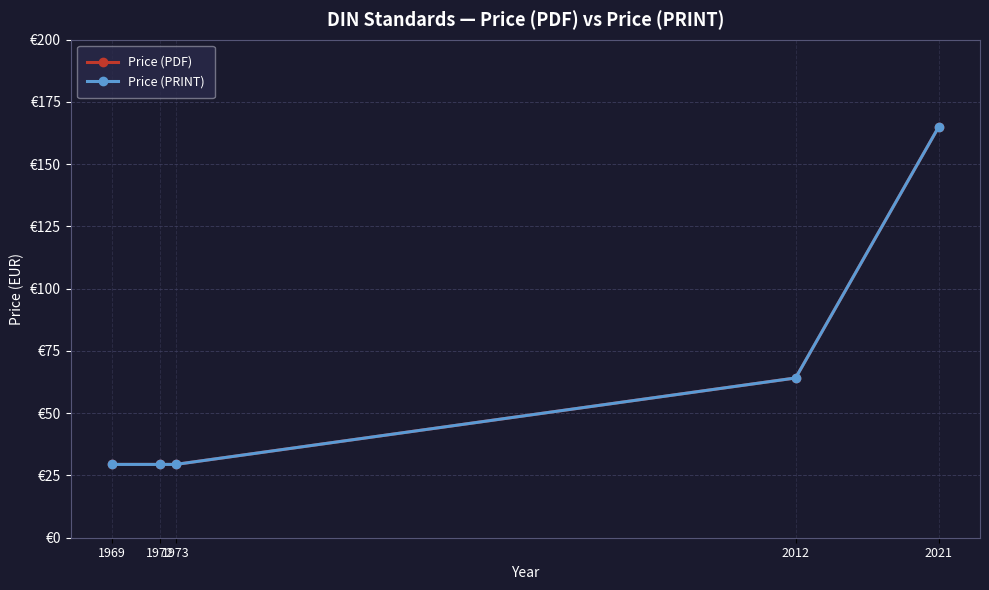

What value does the Price (PRINT) series have at 2012?

64.2